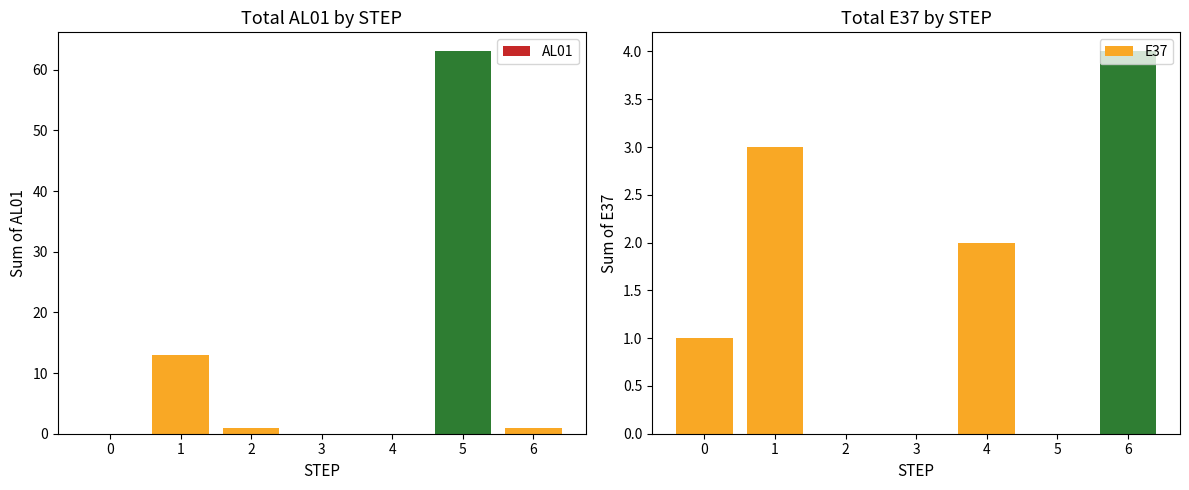

How many E37 values are between 0 and 3?

6